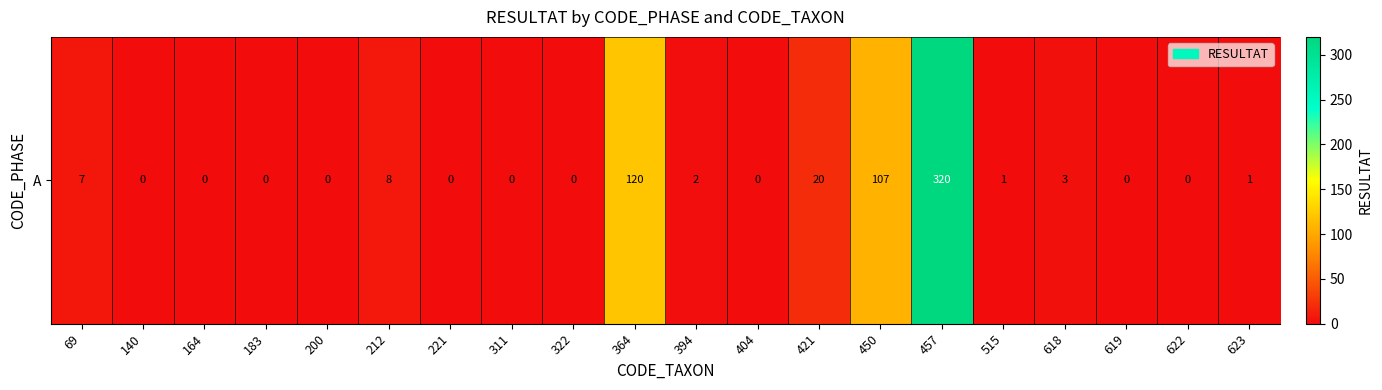

Rank the categories by value from lowest to highest.

140, 164, 183, 200, 221, 311, 322, 404, 619, 622, 515, 623, 394, 618, 69, 212, 421, 450, 364, 457